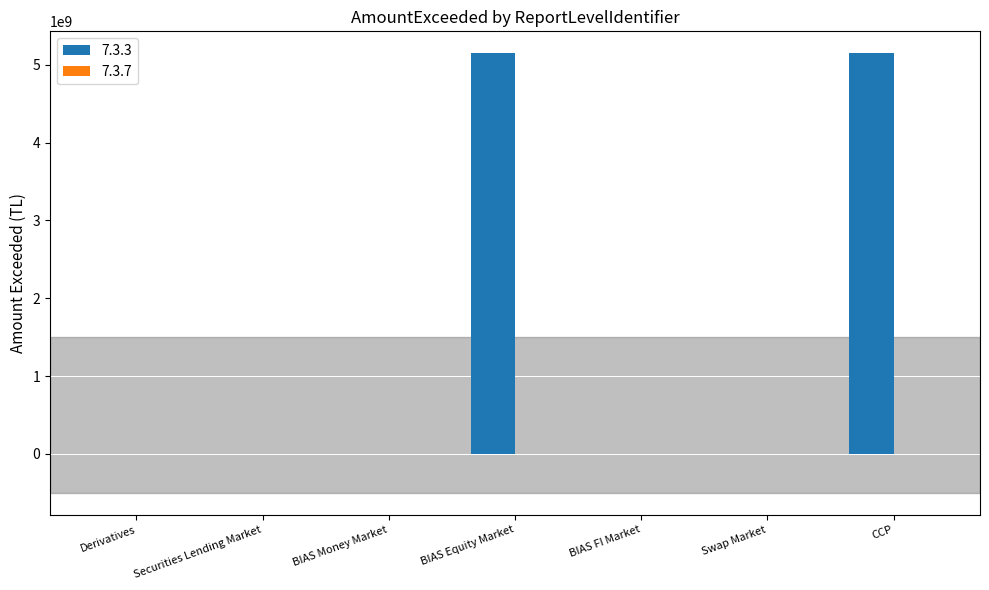

What is the maximum value shown in the chart?

5146216553.3